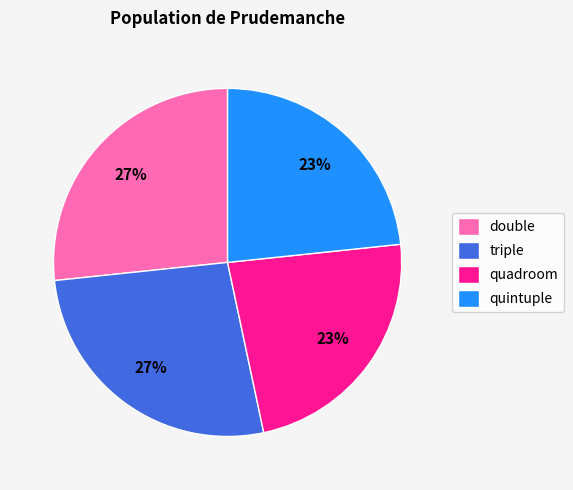

What is the ratio of the value at quadroom to the value at quintuple?

1.0